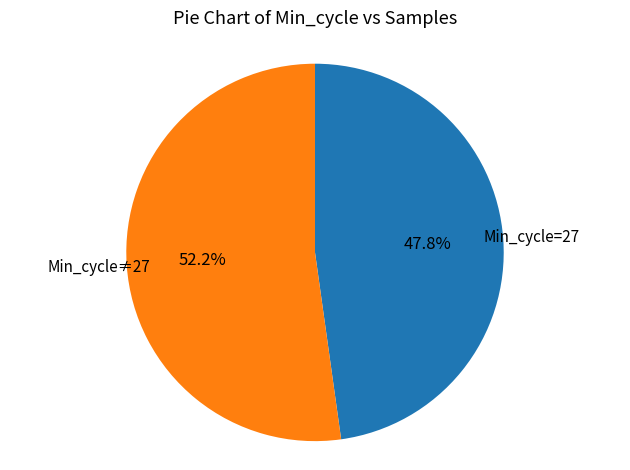

How many slices are in this pie chart?

2